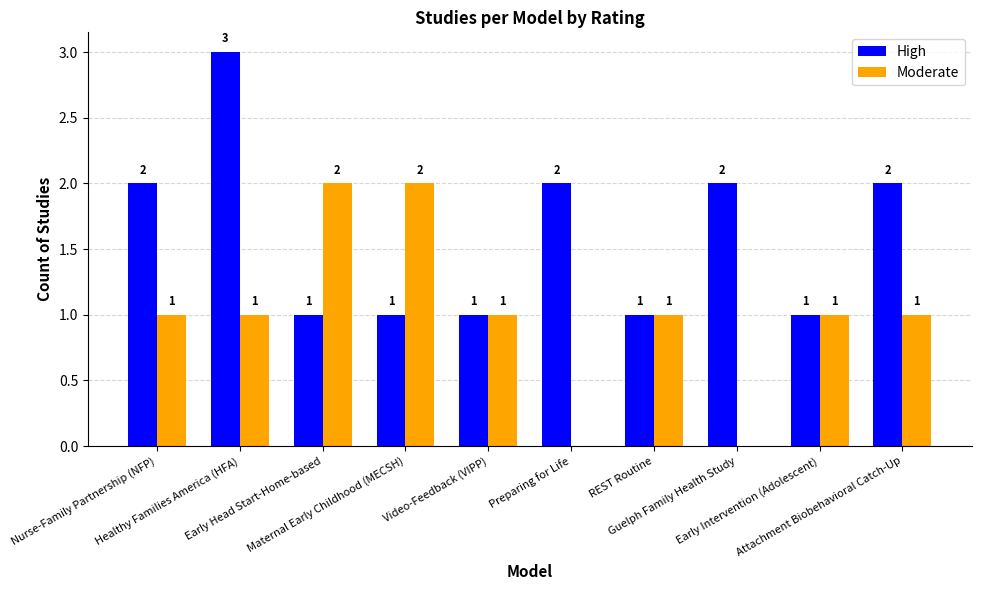

Does the chart contain stacked bars?

No